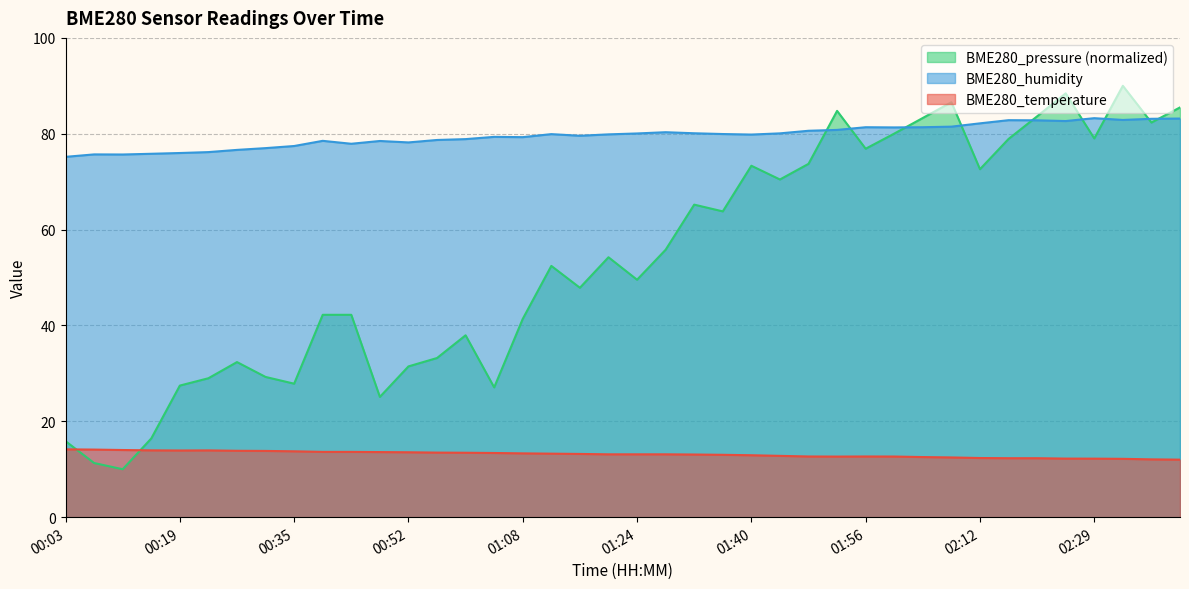

At which label does BME280_humidity reach its peak?

02:29